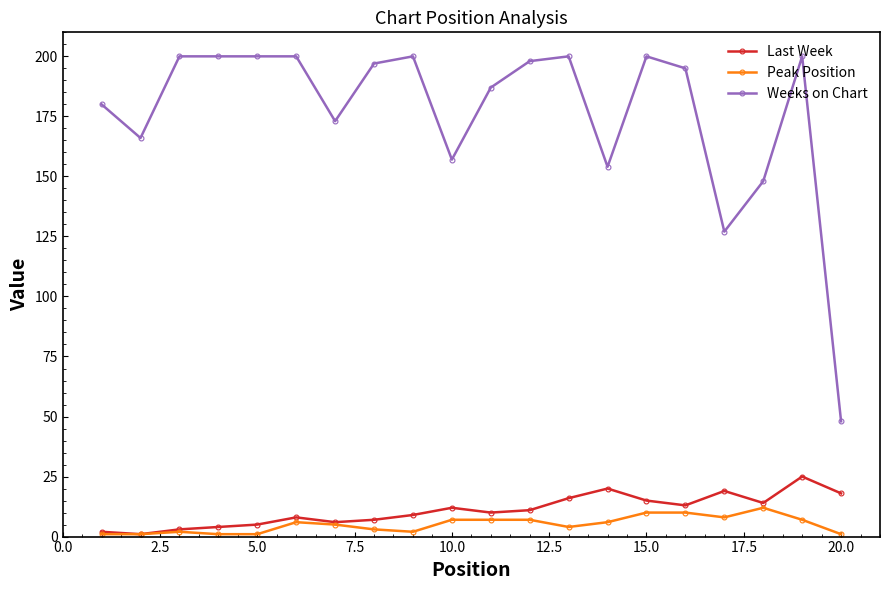

At how many categories does at least one series exceed 146?

18